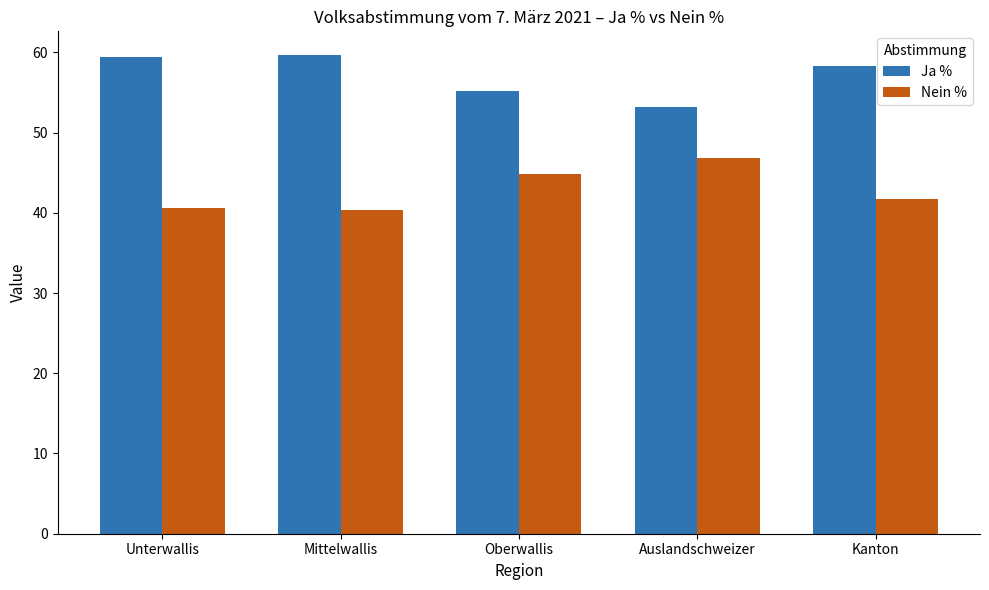

At which label does Ja % reach its minimum?

Auslandschweizer